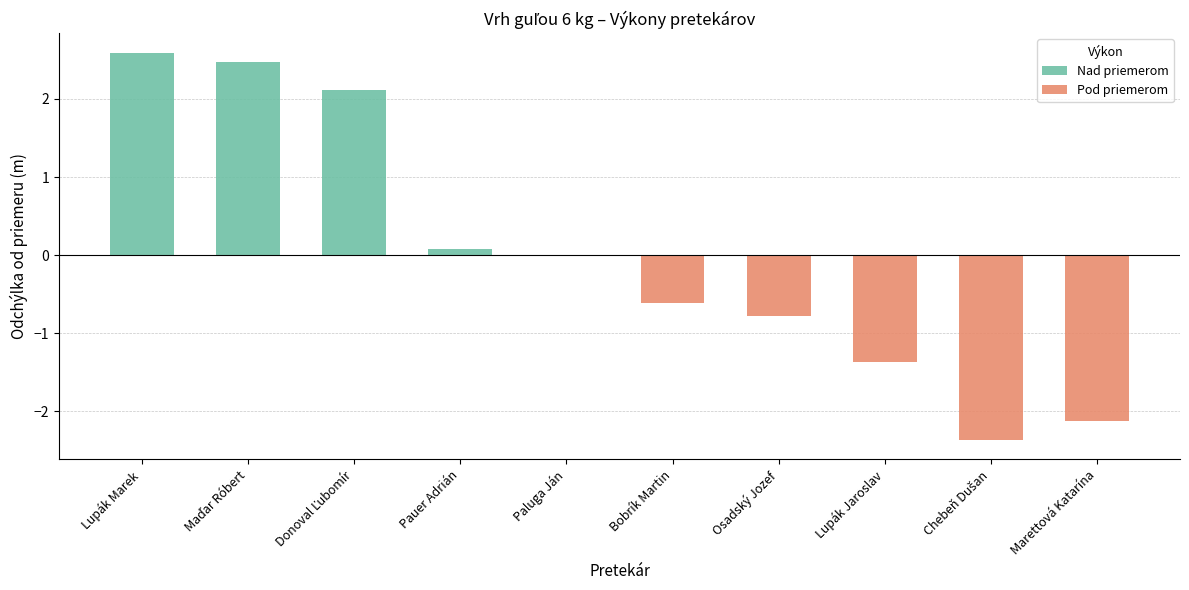

Between Paluga Ján and Maďar Róbert, which is larger?

Maďar Róbert